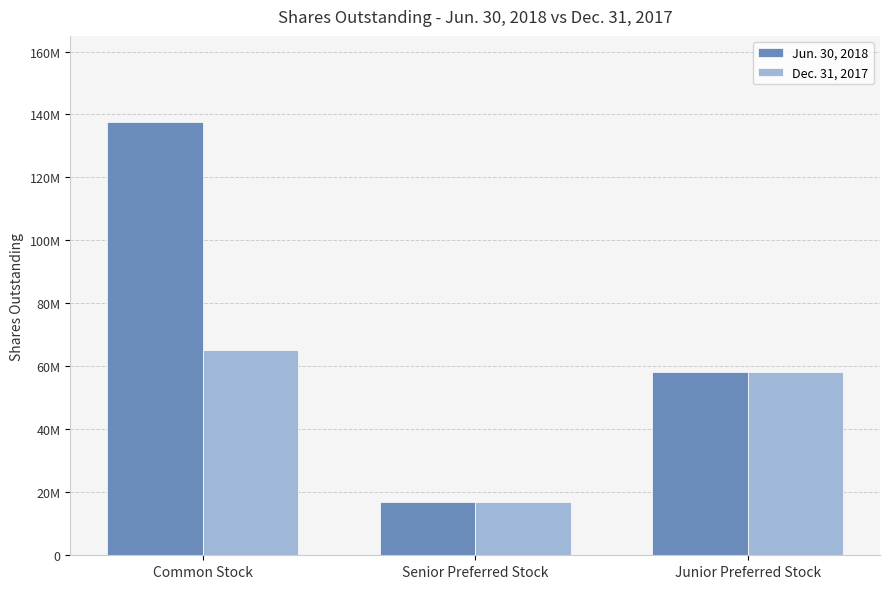

What are all the series names shown in the legend?

Jun. 30, 2018, Dec. 31, 2017